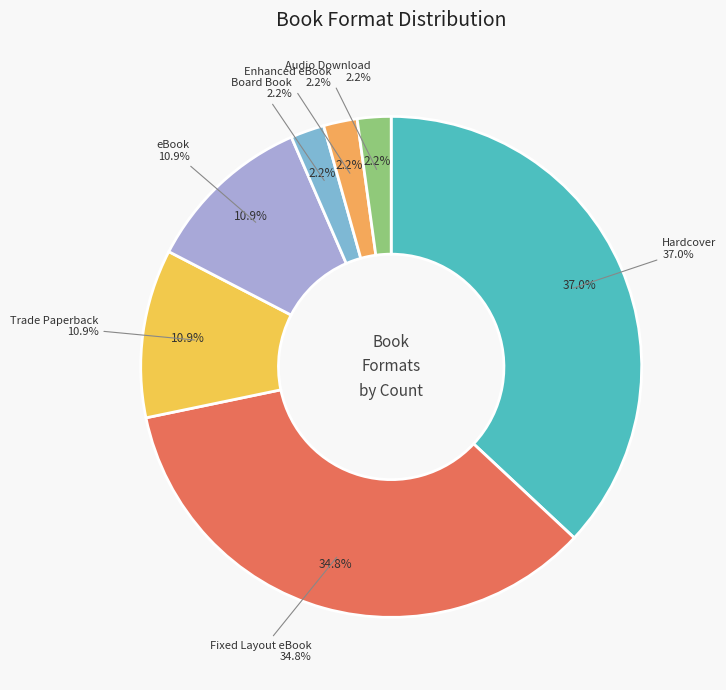

Does any single category account for the majority?

No